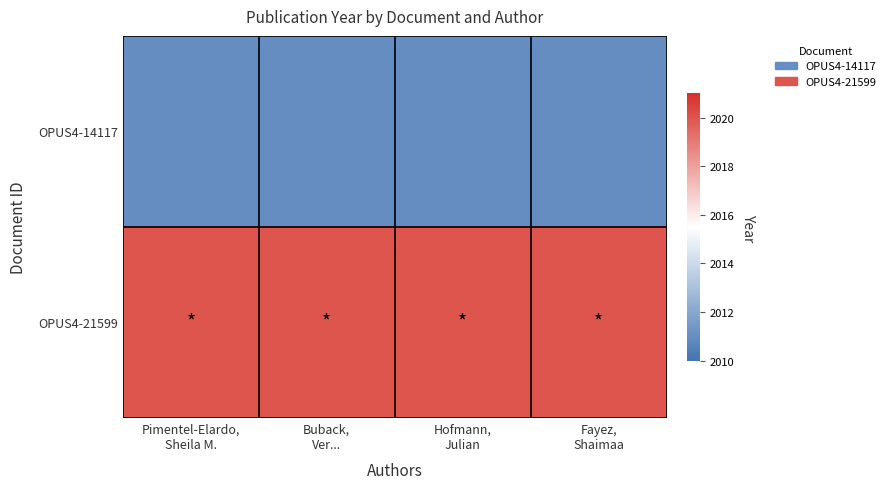

At which category is the sum across all series the highest?

Pimentel-Elardo,
Sheila M.